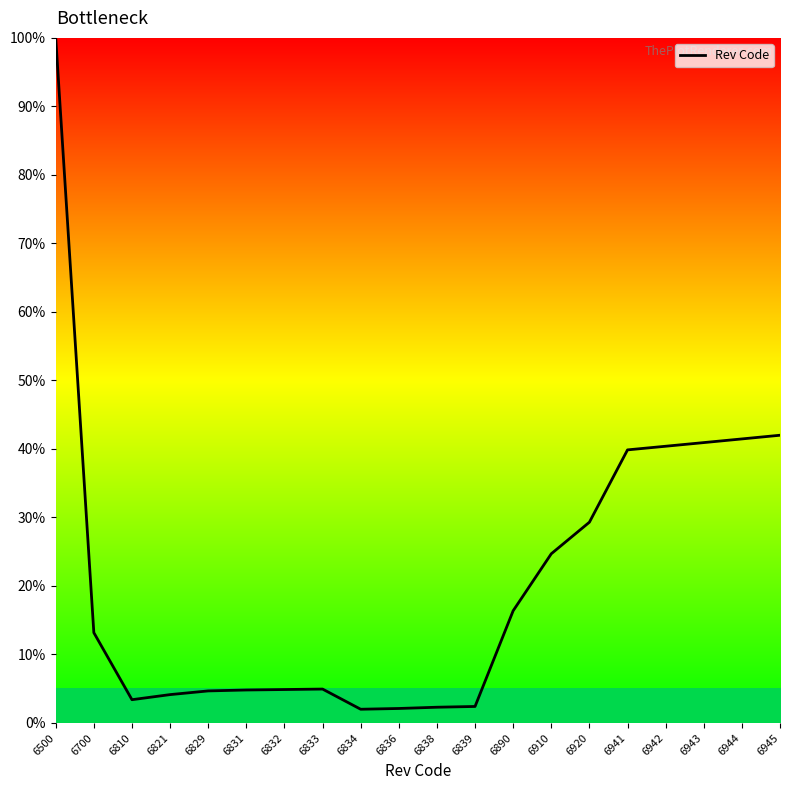

What is the minimum value shown in the chart?

2.0